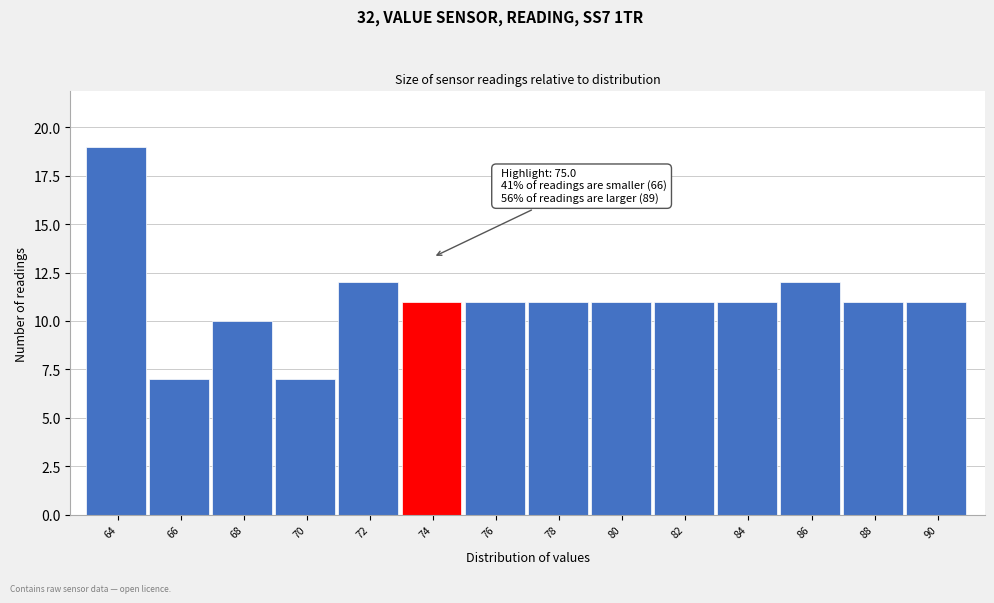

Reading left to right, what are all the values shown in this chart?

64=19	66=7	68=10	70=7	72=12	74=11	76=11	78=11	80=11	82=11	84=11	86=12	88=11	90=11